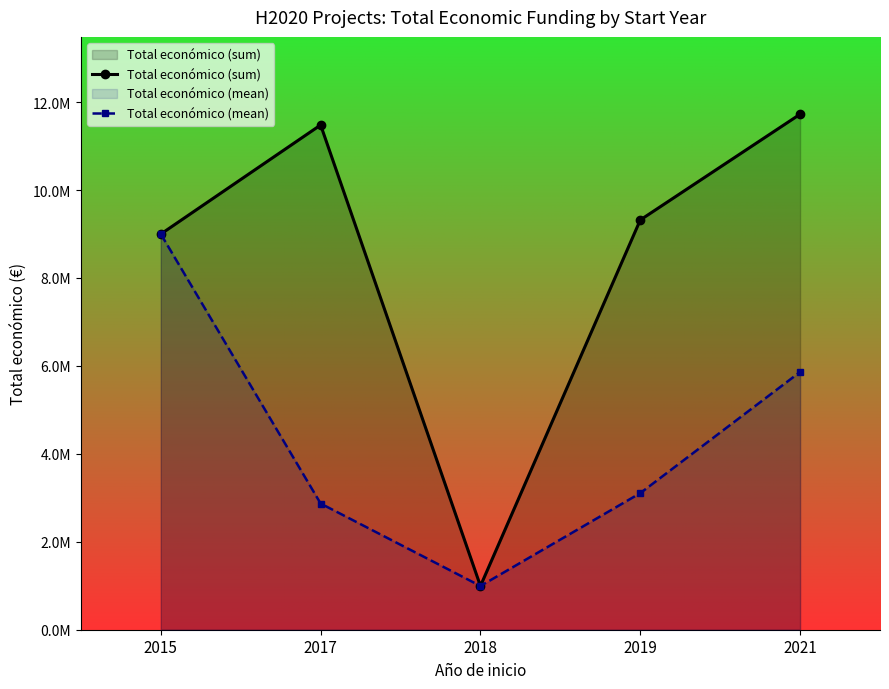

Reading right to left, transcribe all the data shown in this chart.

Total económico (sum): 2021=11724609.0	2019=9319182.0	2018=994500.0	2017=11479602.0	2015=8998559.0
Total económico (mean): 2021=5862304.5	2019=3106394.0	2018=994500.0	2017=2869900.5	2015=8998559.0